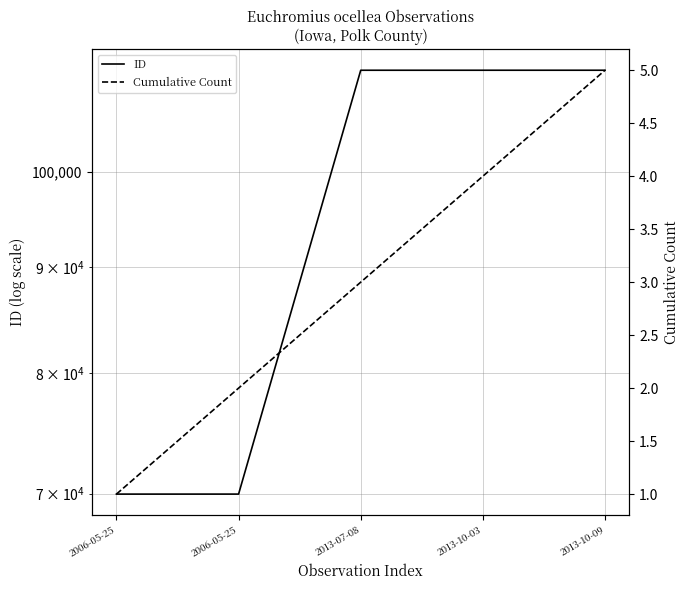

True or false: Cumulative Count and ID intersect in this chart.

False